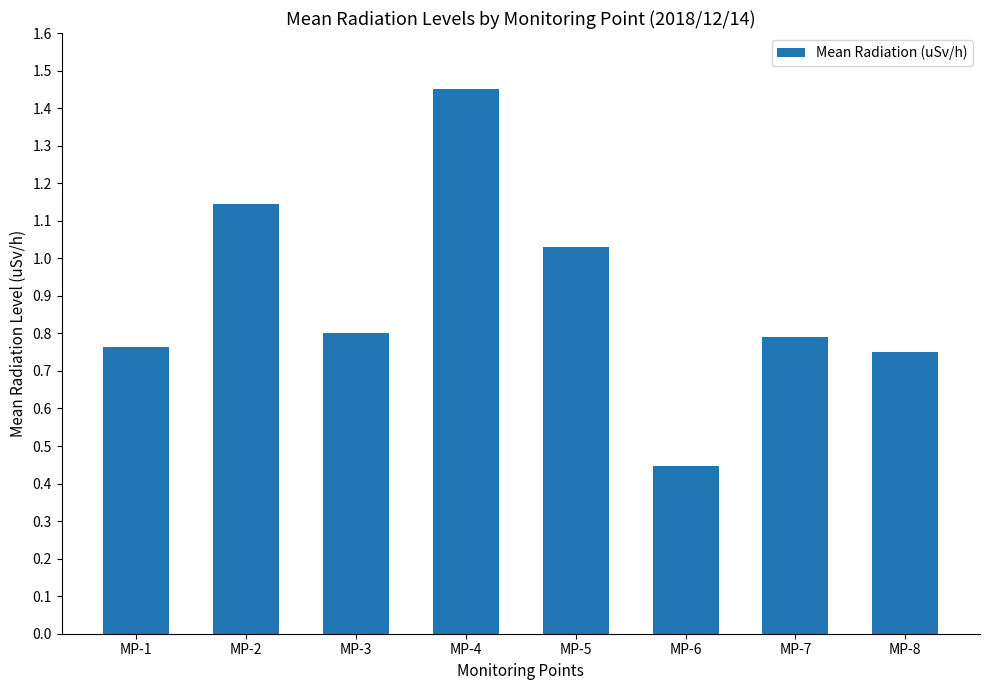

Which label corresponds to the smallest value in the chart?

MP-6